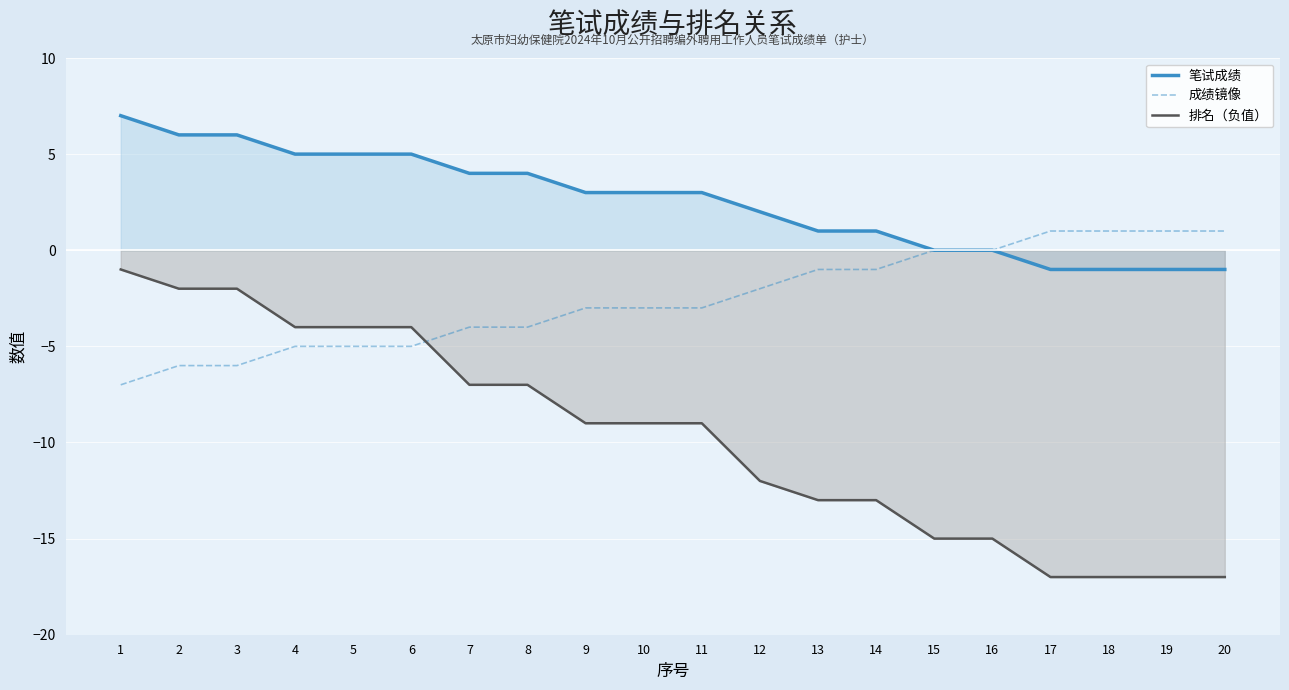

True or false: 排名（负值） and 笔试成绩 cross at least once.

False